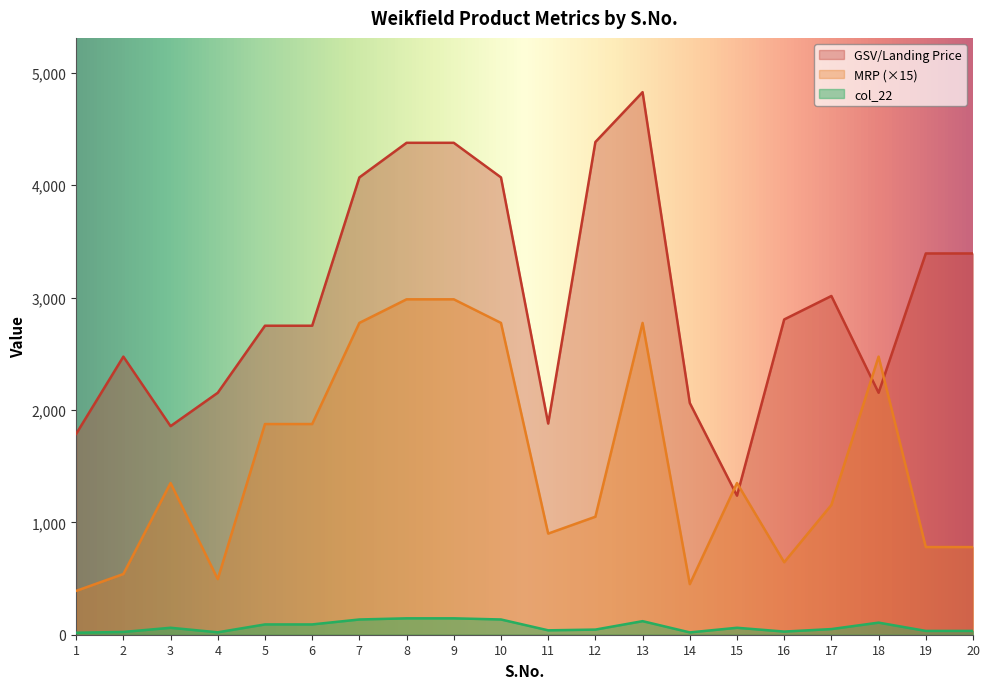

Which series ends up on top after the final intersection of GSV/Landing Price and MRP?

GSV/Landing Price